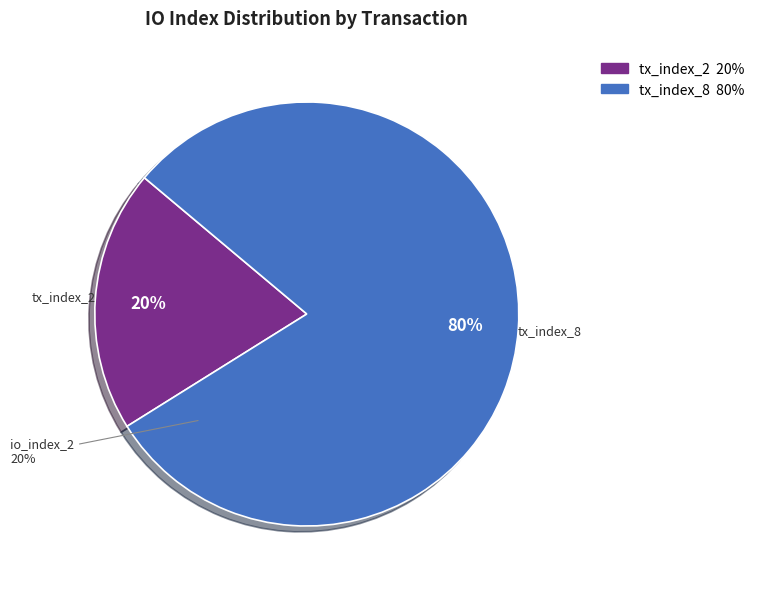

Which slice is the largest?

tx_index_8